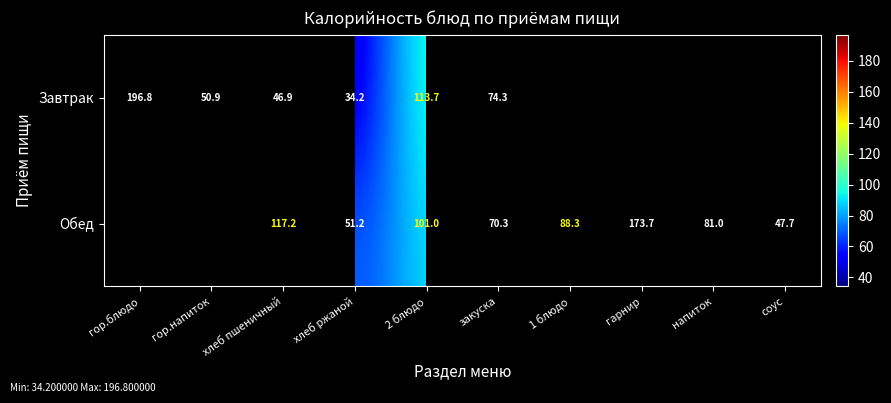

Rank the series at закуска from lowest to highest value.

Обед, Завтрак